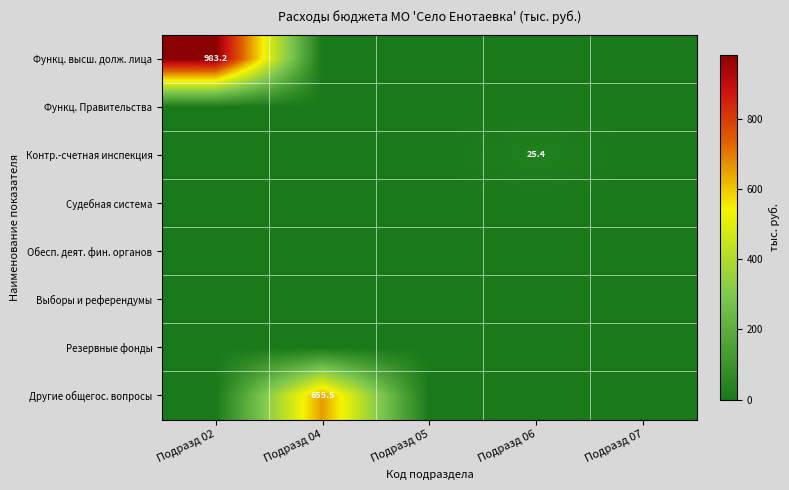

True or false: Контр.-счетная инспекция has a value of 25.4 at Подразд 06.

True